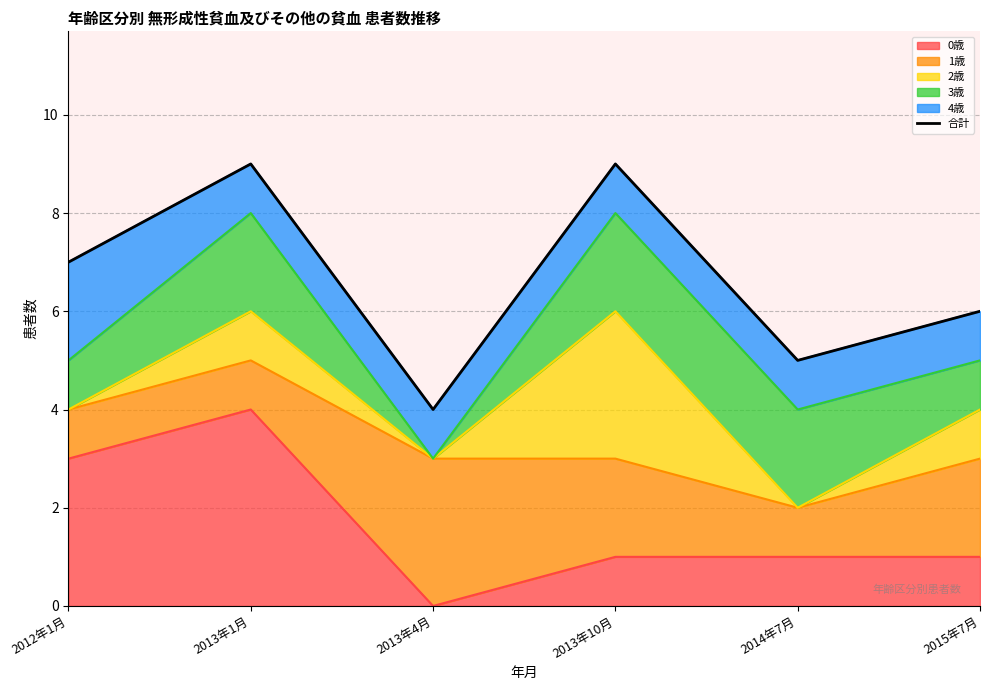

The value at 2013年4月 is 3. True or false?

False